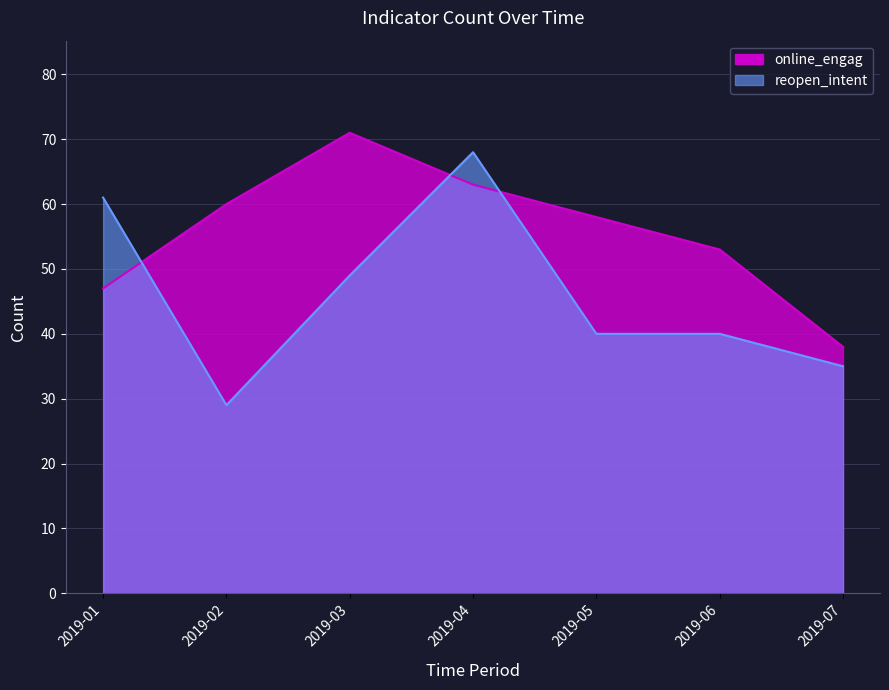

The reopen_intent series shows 57 at 2020-04. True or false?

False